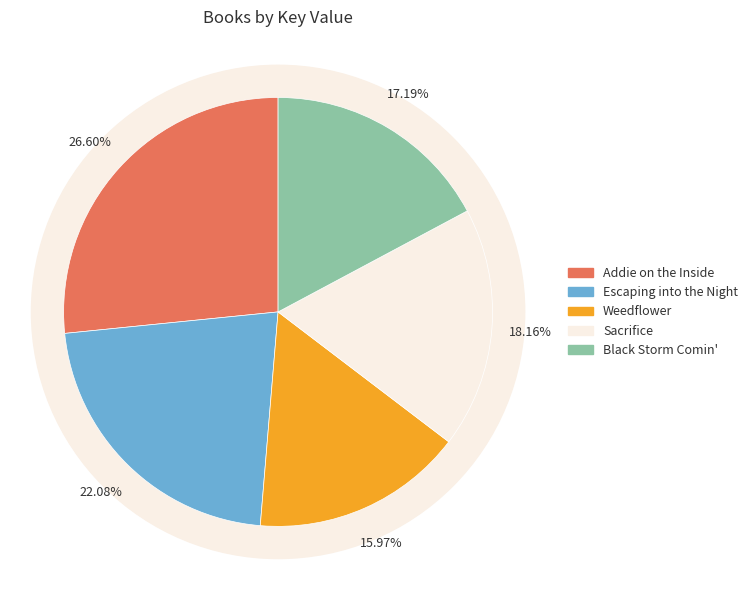

Does any single category account for the majority?

No